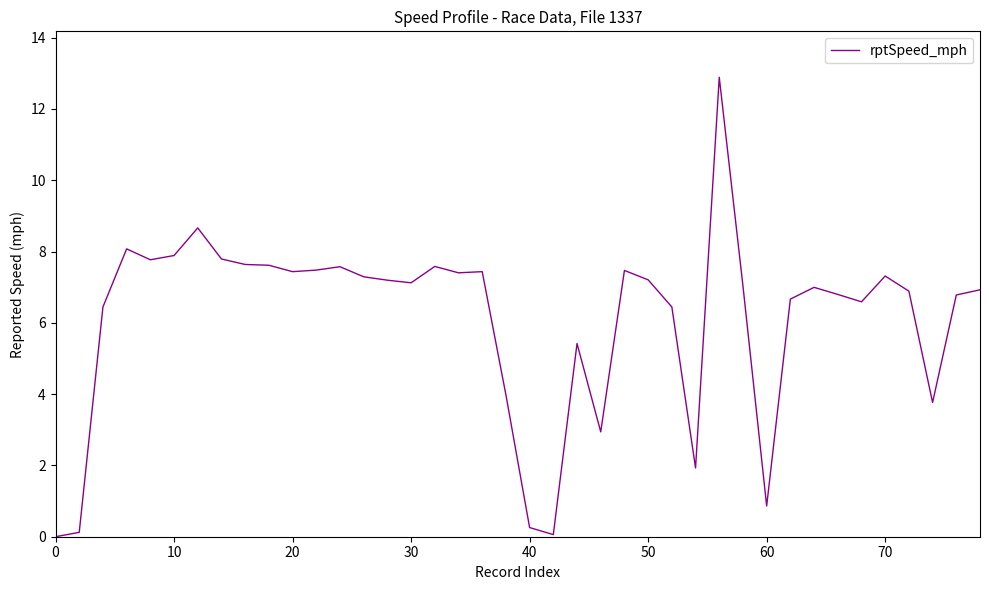

What is the difference between the maximum and minimum values?

12.9